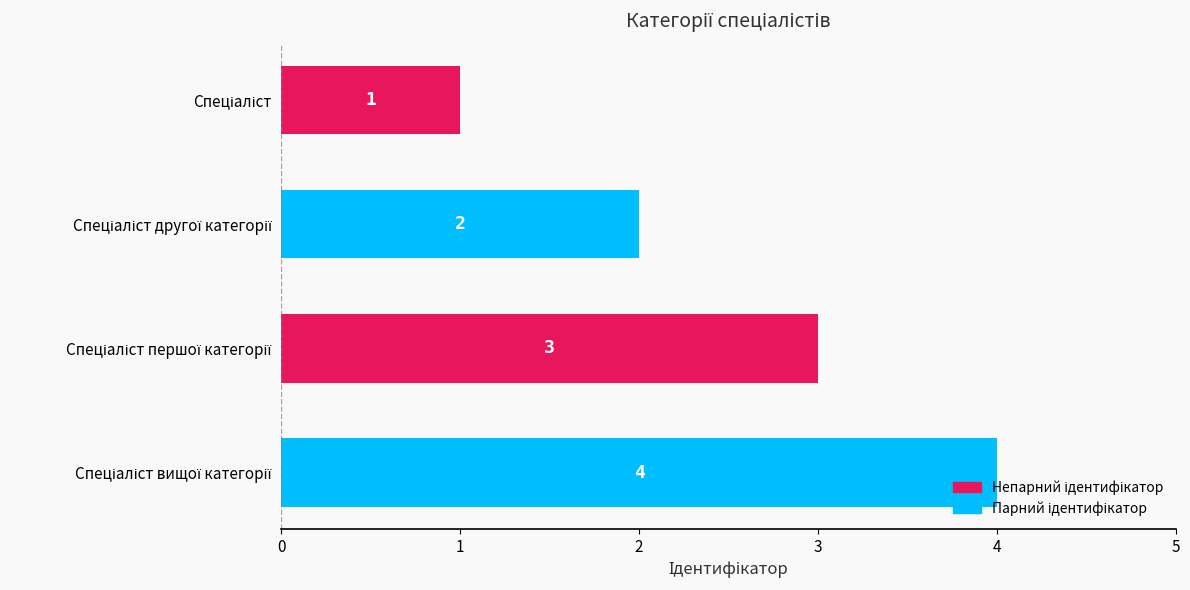

What is the difference between the maximum and minimum values?

3